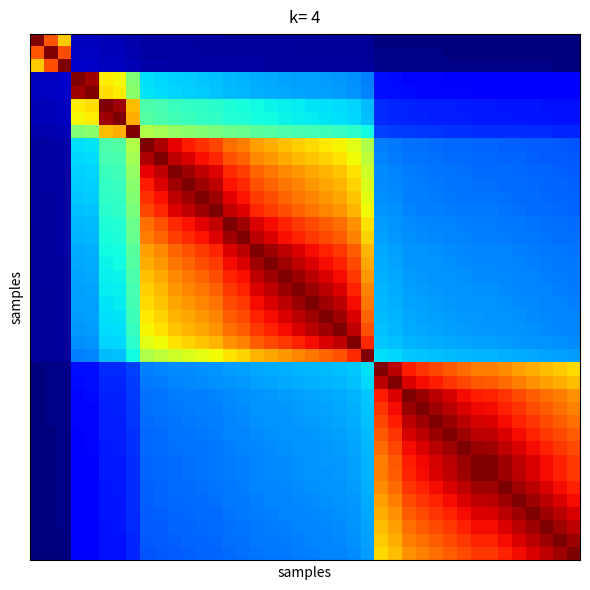

What is the minimum value shown in the chart?

0.1